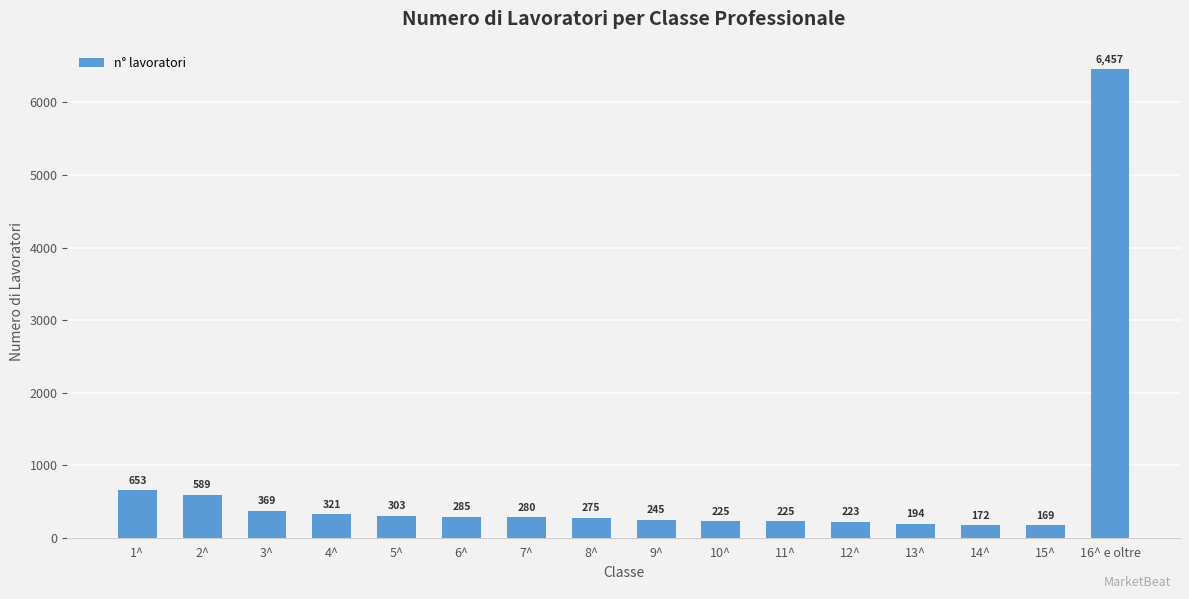

Approximately how many times larger is the value at 1^ compared to 13^?

3.4